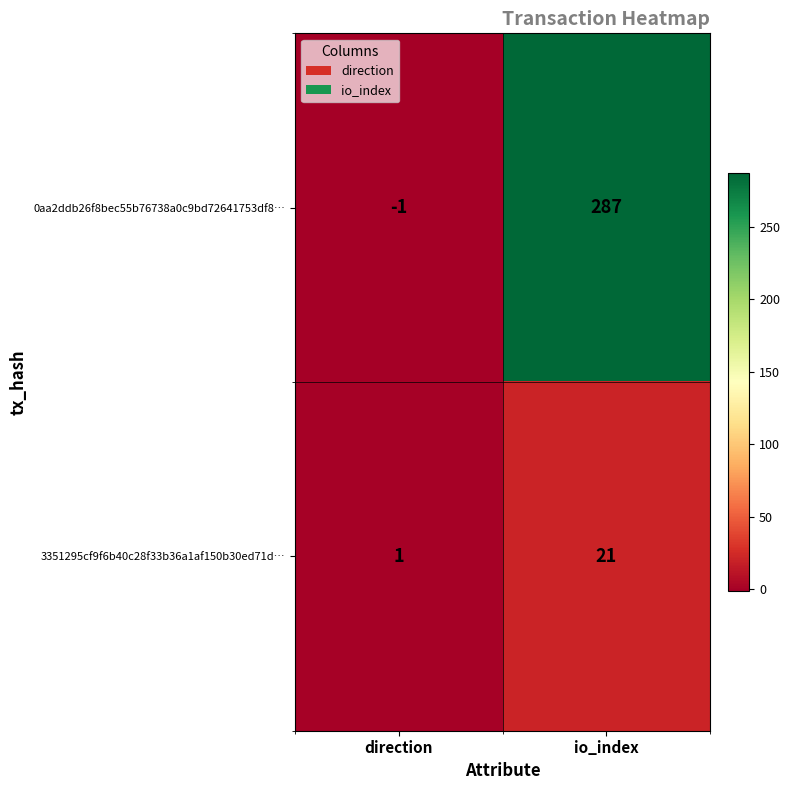

How many series are shown in this chart?

2